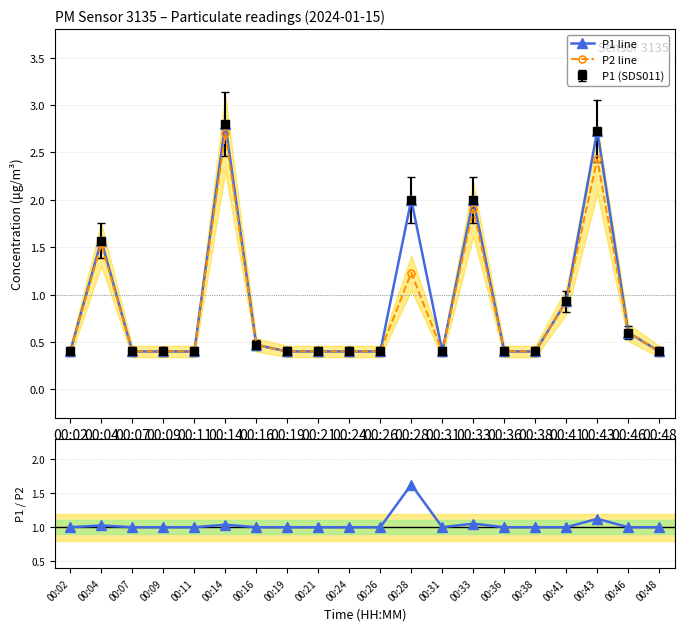

True or false: P2 line and P1 line cross at least once.

False